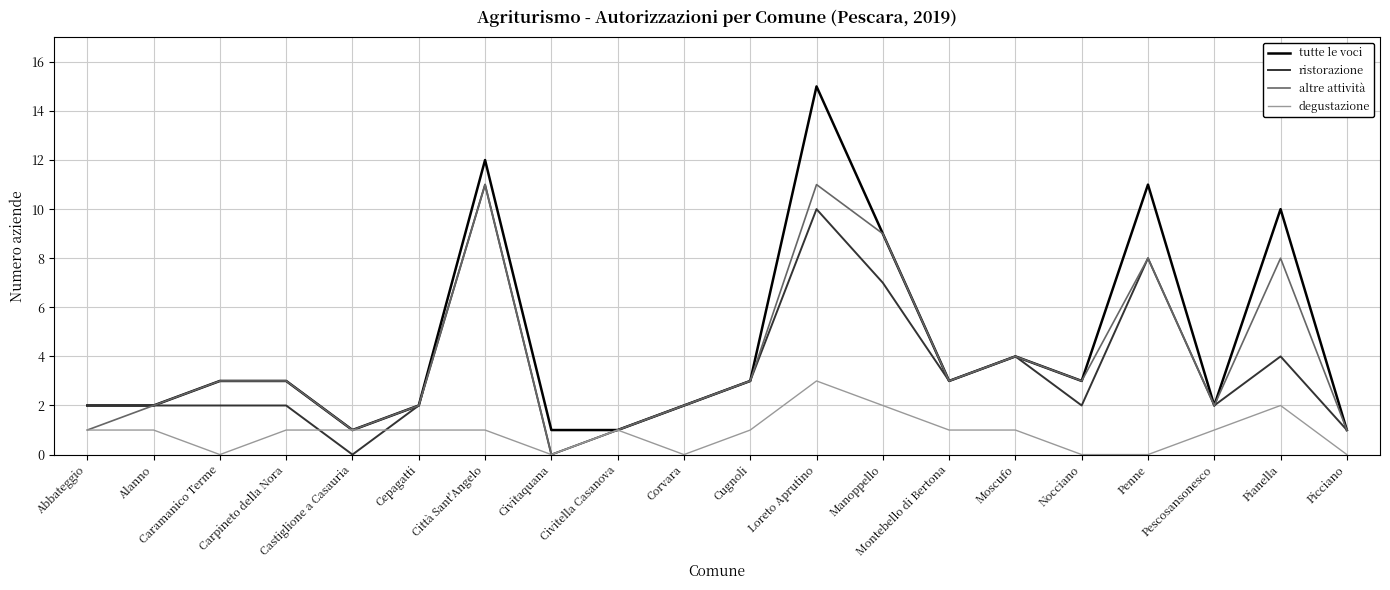

What position from the left is Carpineto della Nora?

4